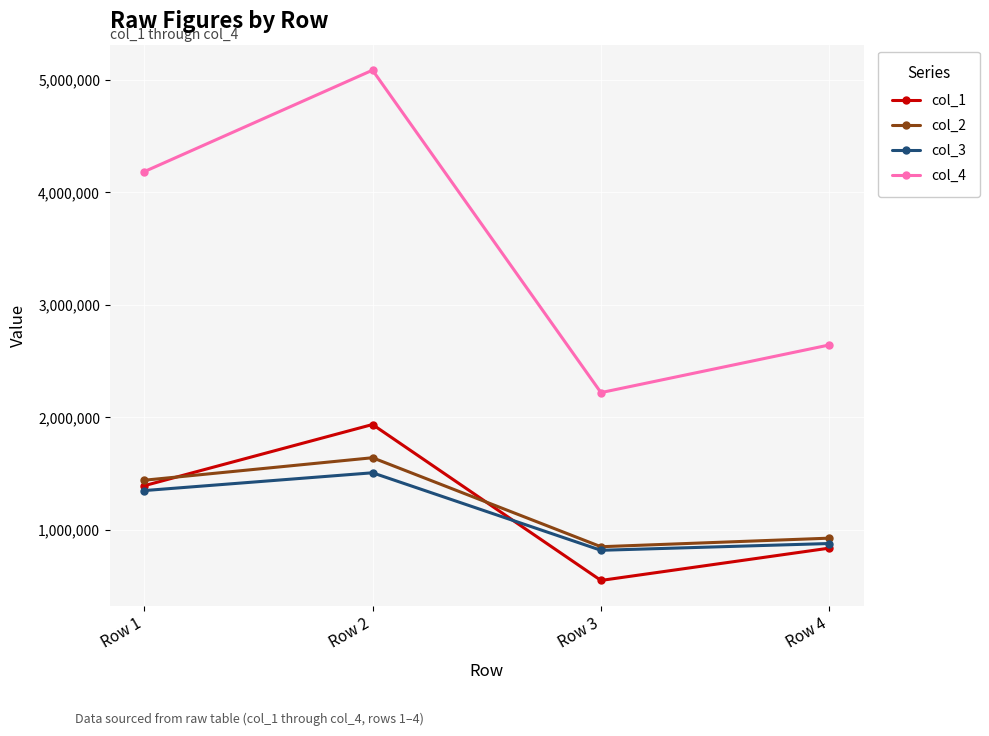

What is the value of the col_2 point at the 4th from the left?

926778